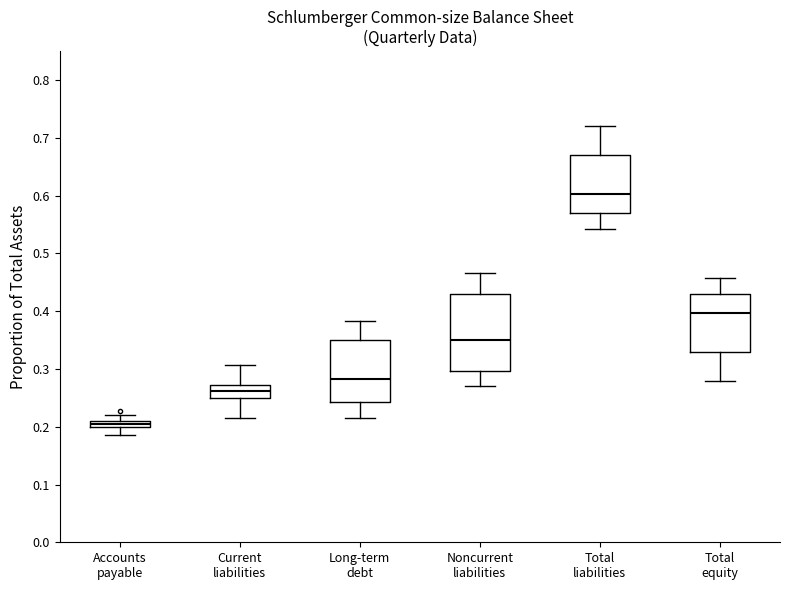

Which box has the highest median line?

Total liabilities